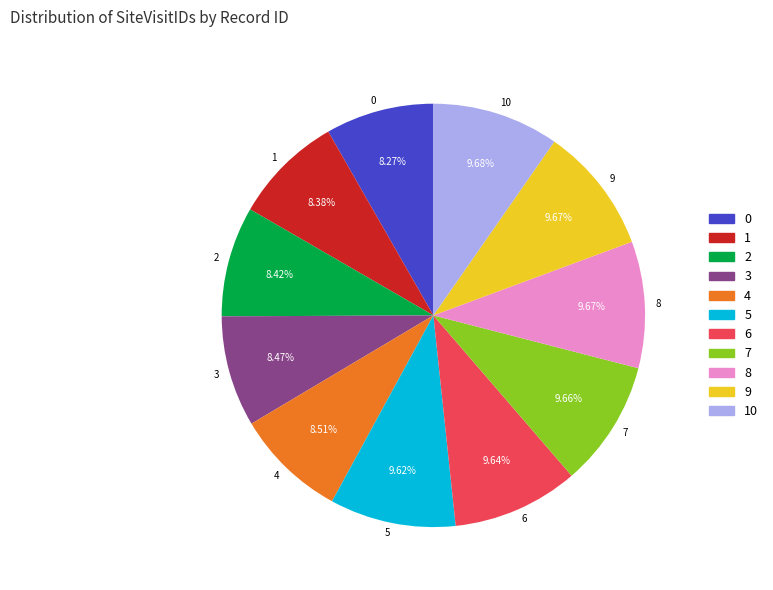

To the nearest percent, what is the difference between the largest and smallest slice percentages?

1%